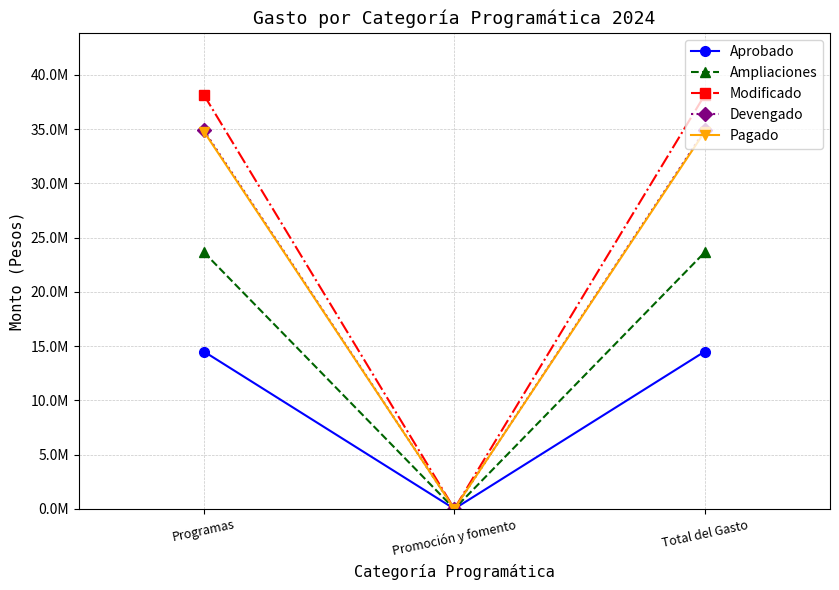

At which category is the sum across all series the highest?

Programas